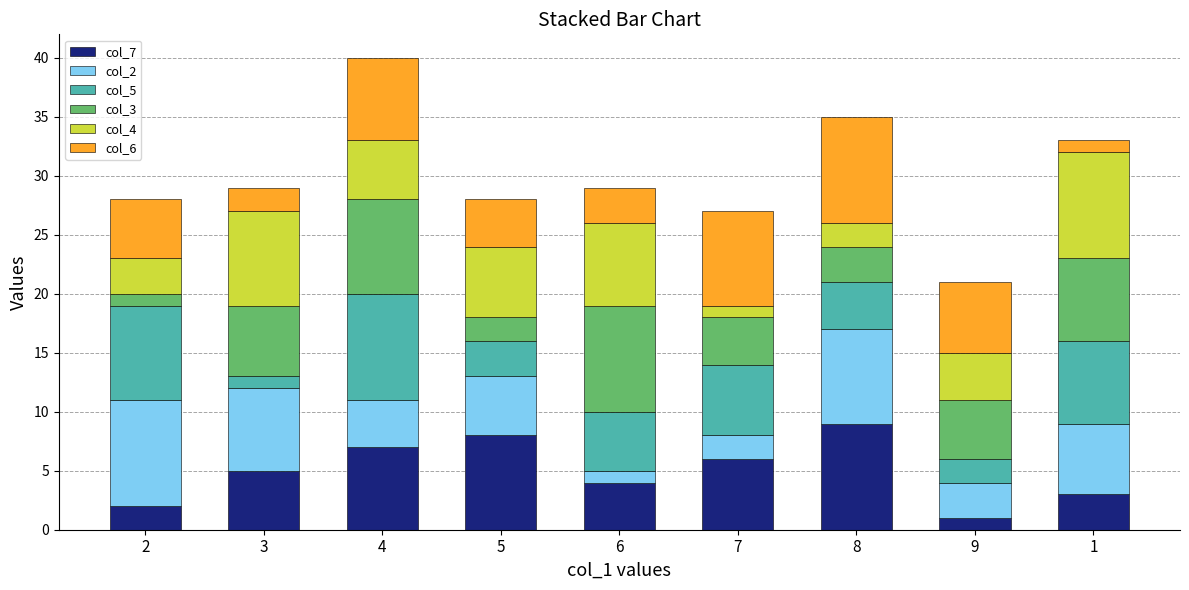

True or false: col_7 has a value of 2 at 6.

False